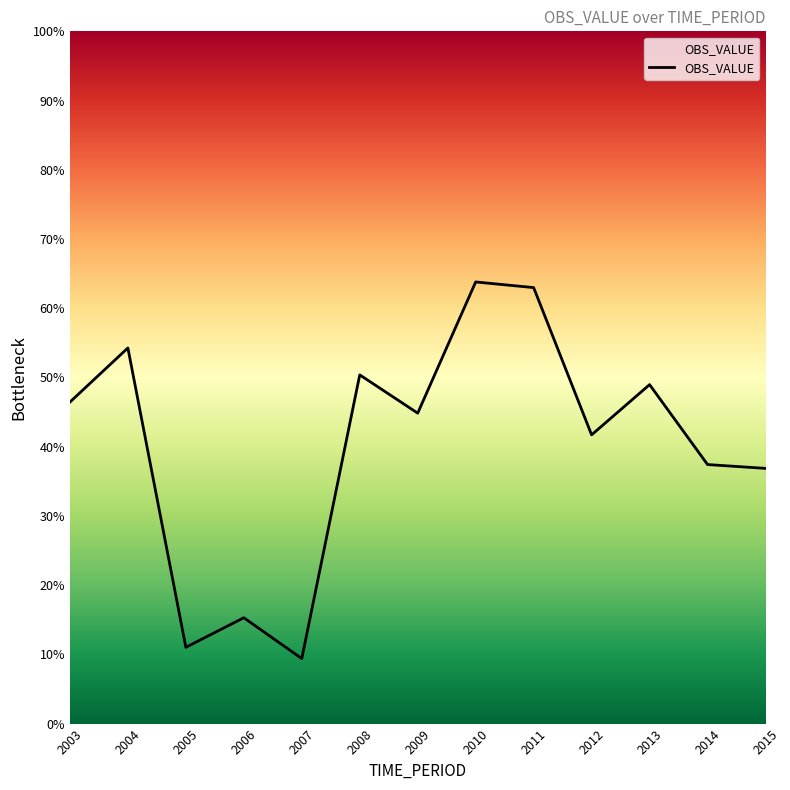

What is the smallest value displayed?

9.4